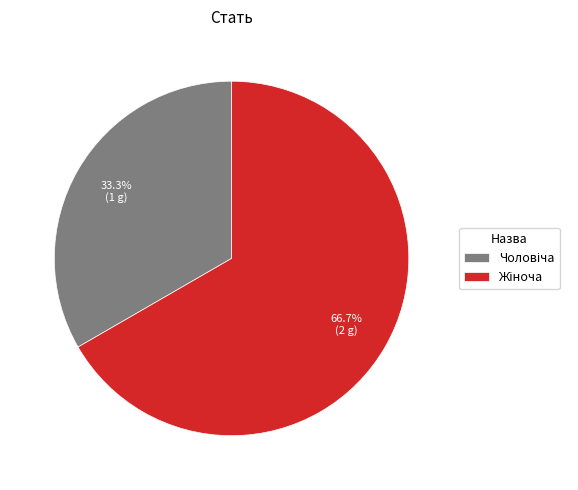

How many slices are in this pie chart?

2